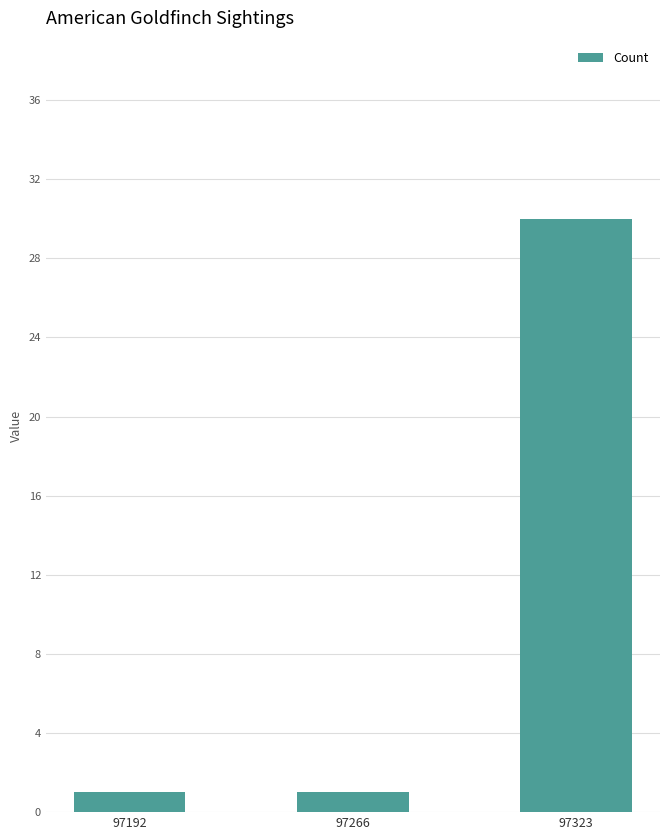

What is the difference between the maximum and minimum values?

29